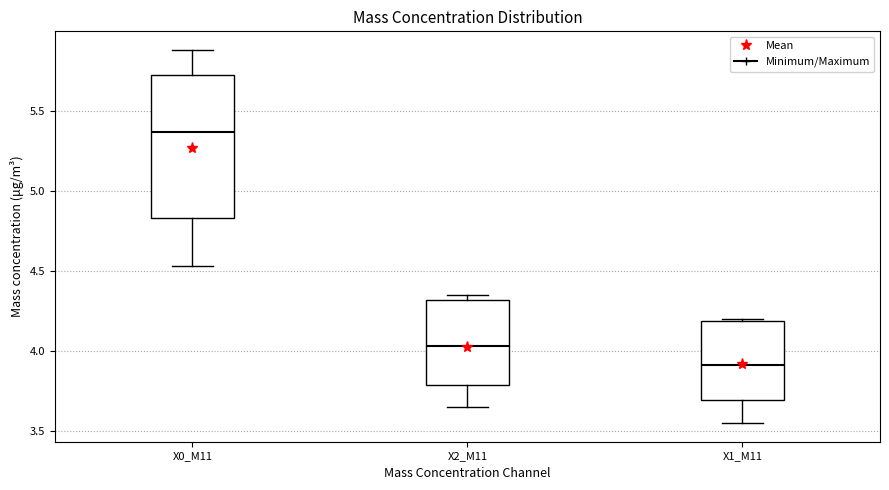

Which box has the lowest median line?

X1_M11